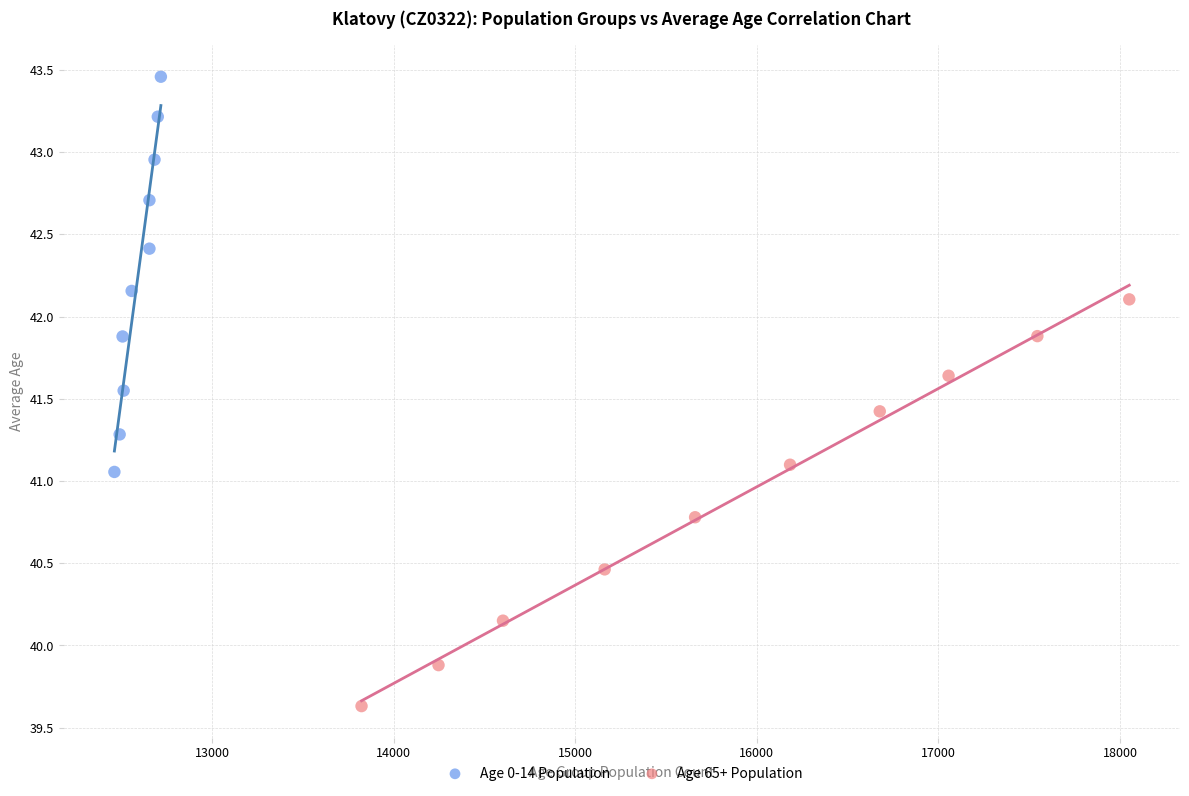

Which series has the largest Y range (max minus min)?

Age 65+ Population